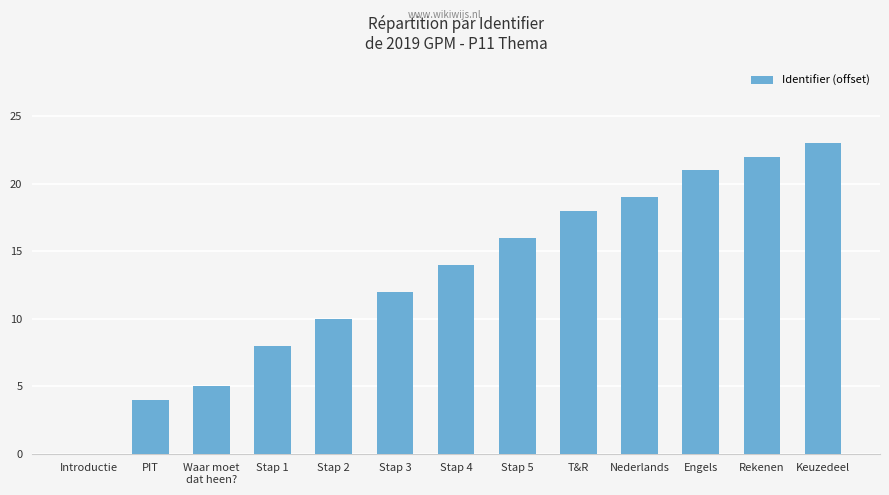

Reading right to left, transcribe all the data shown in this chart.

Keuzedeel=23	Rekenen=22	Engels=21	Nederlands=19	T&R=18	Stap 5=16	Stap 4=14	Stap 3=12	Stap 2=10	Stap 1=8	Waar moet
dat heen?=5	PIT=4	Introductie=0